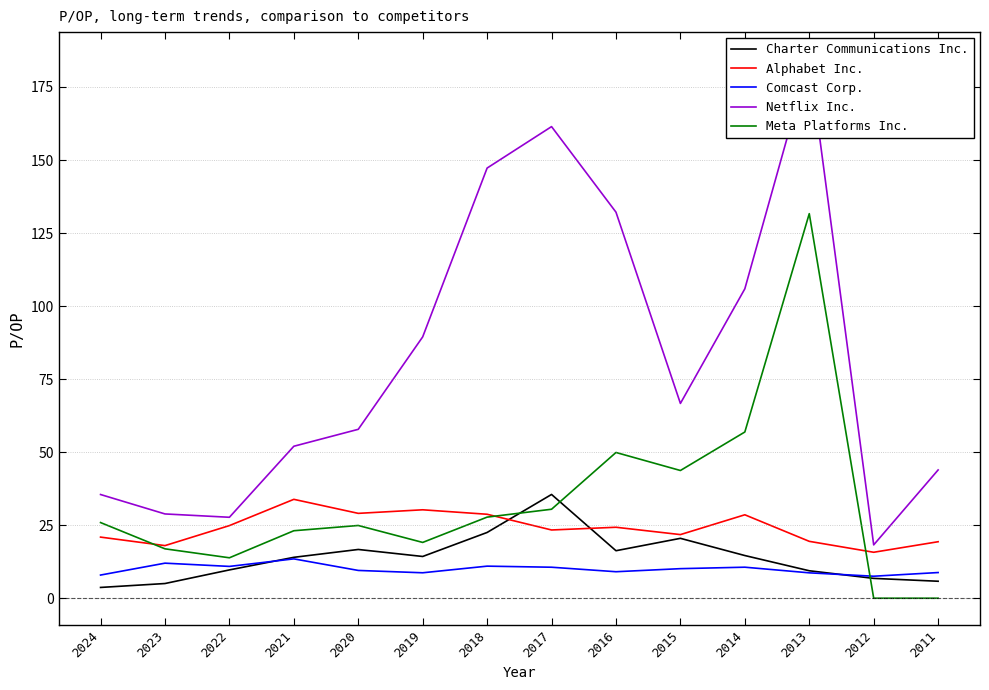

What is the difference between the maximum and minimum values in the Alphabet Inc. series?

18.1